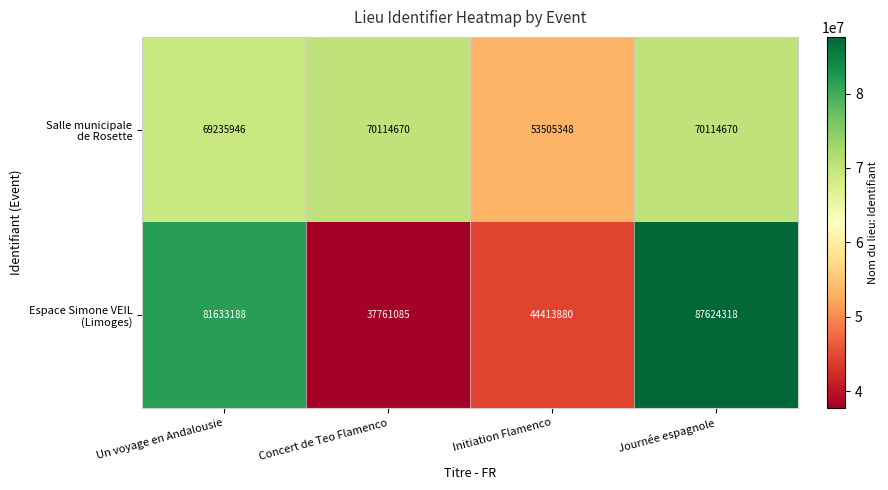

What is the difference between the highest and lowest values at Concert de Teo Flamenco?

32353585